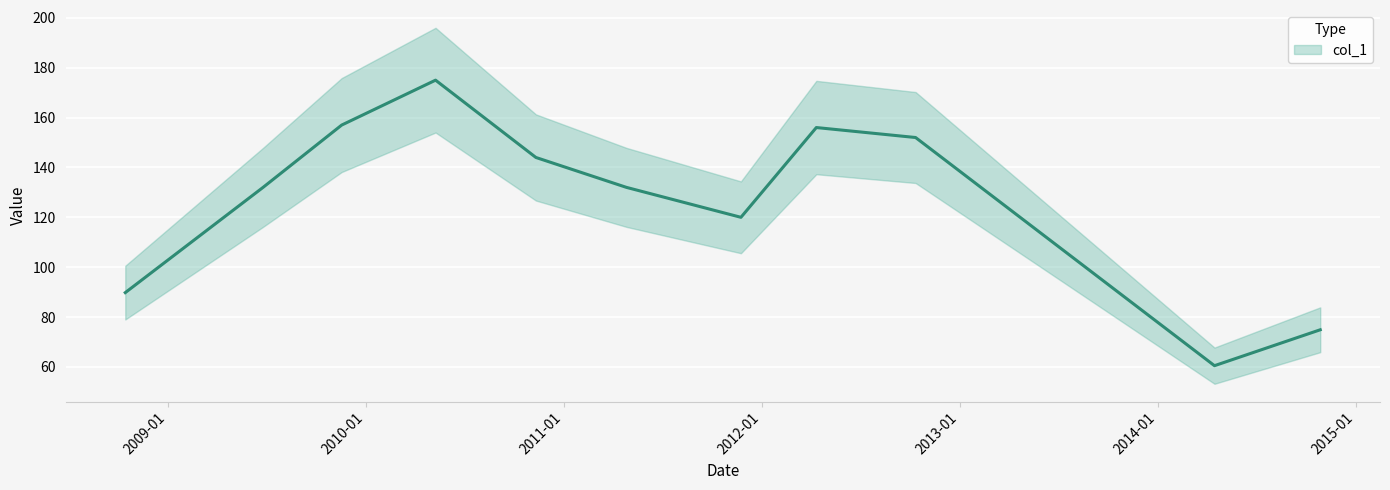

At which label is the value closest to 117?

2011-11-24